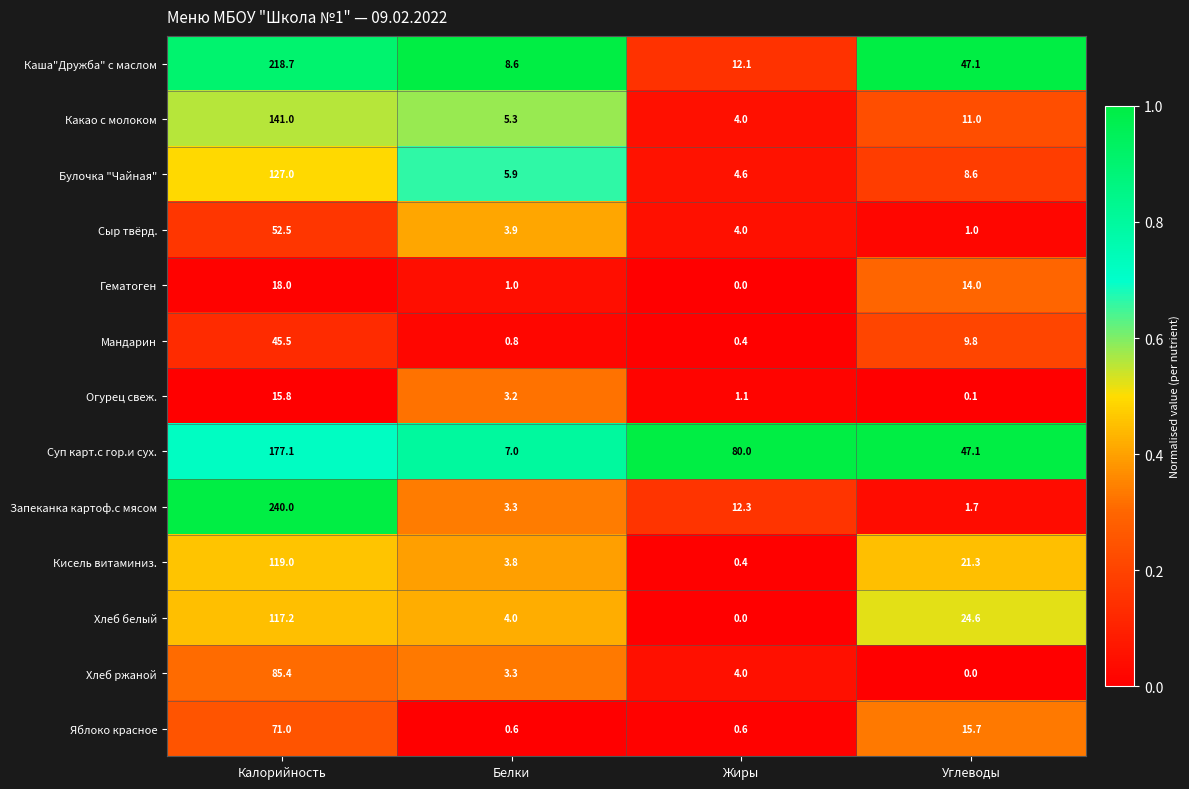

What is the difference between the second highest and minimum values in the Гематоген series?

14.0